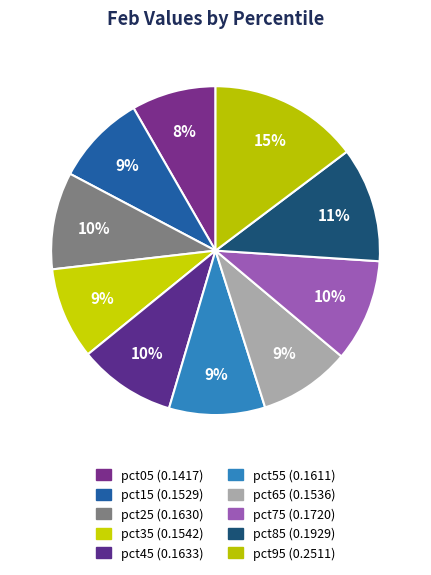

Count the number of slices in the pie.

10